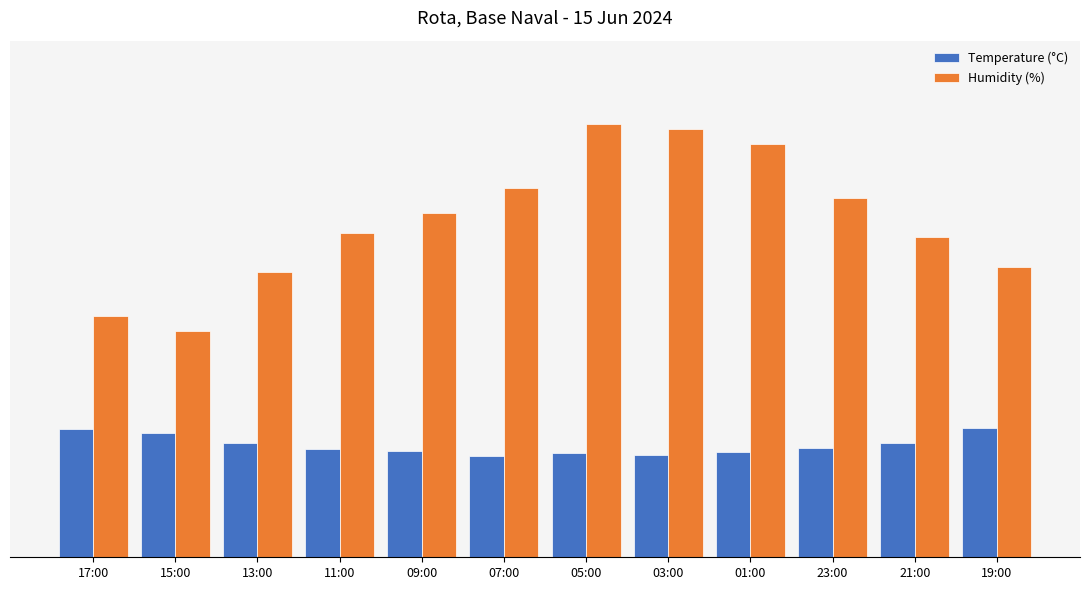

What are all the series names shown in the legend?

Temperature (°C), Humidity (%)